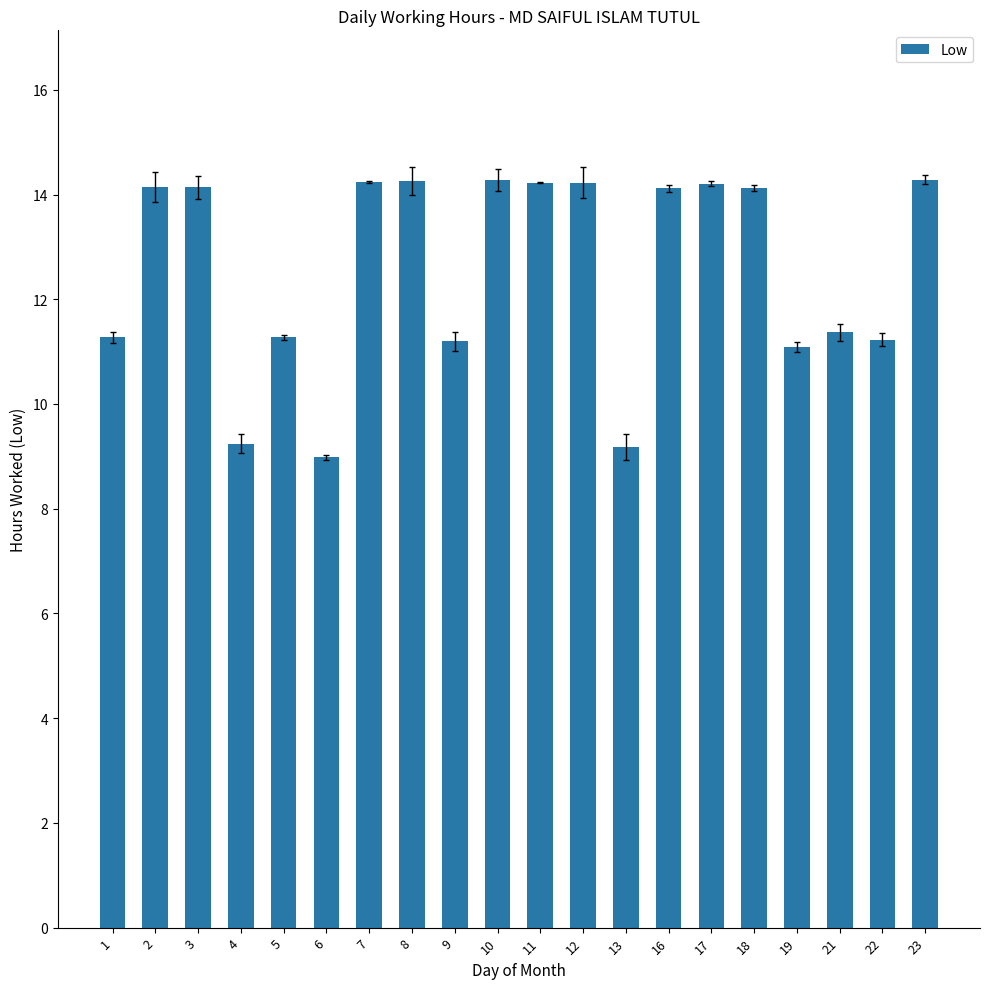

The chart shows a value of 11.3 at 5. True or false?

True